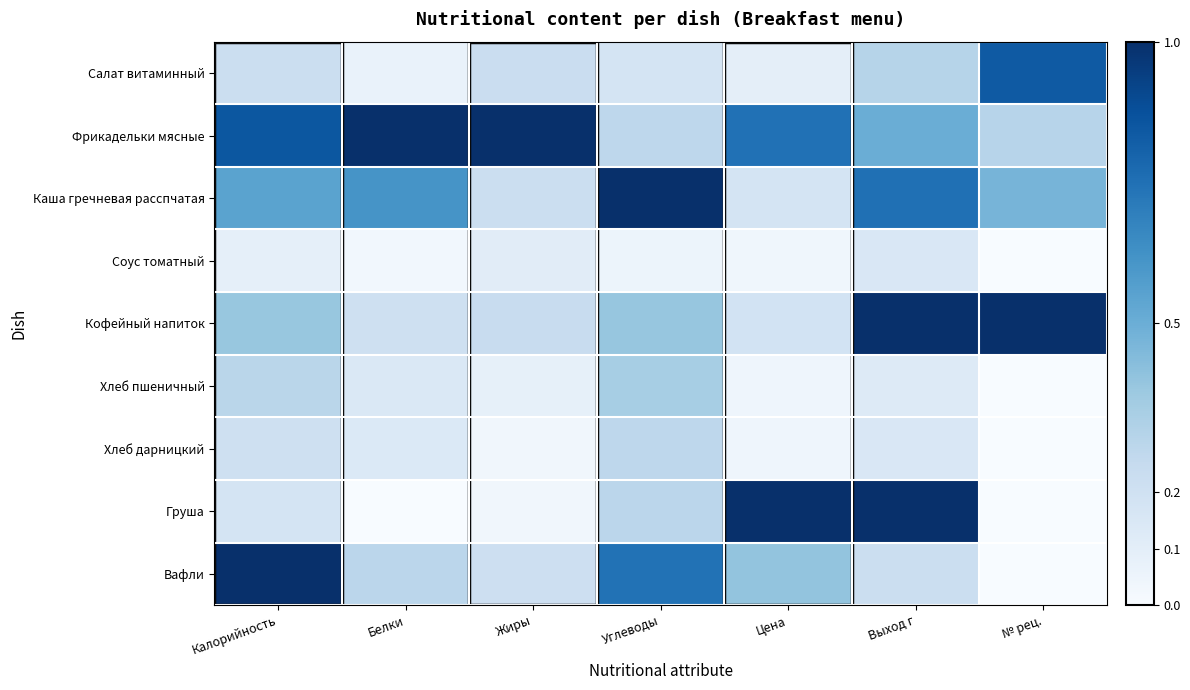

What is the total value across all series at Цена?

2.7